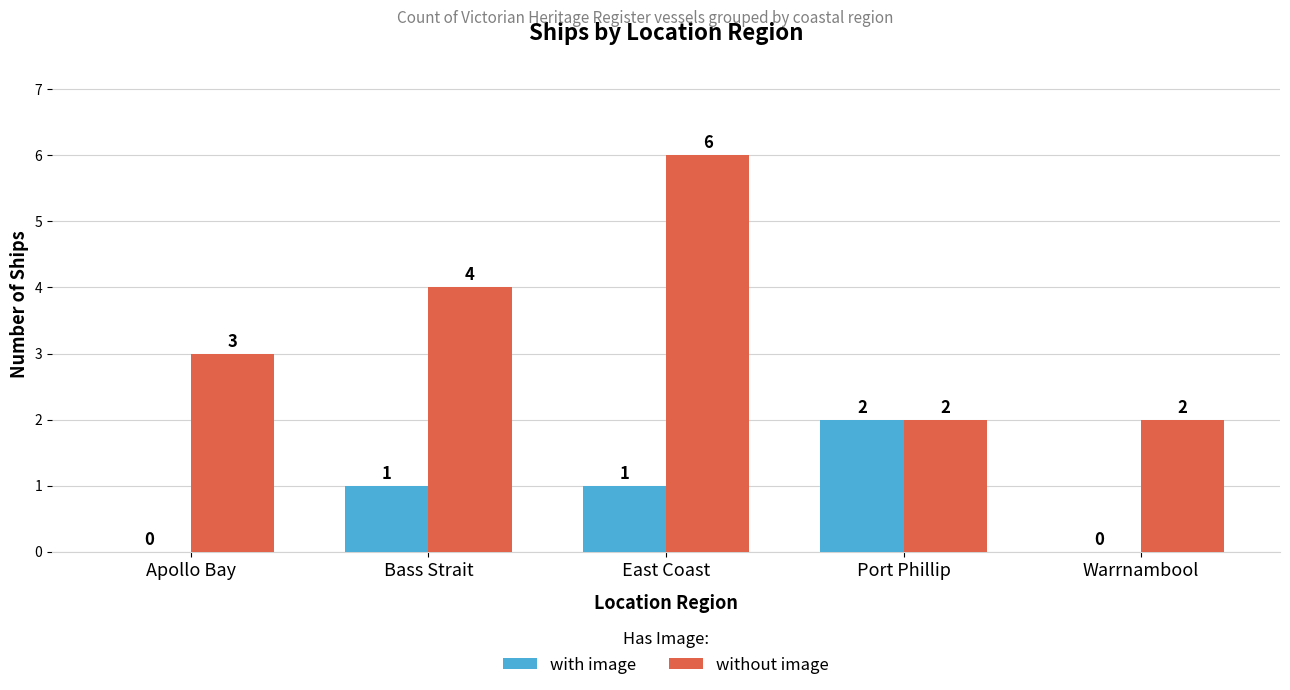

Which series has the largest total across all categories?

without image